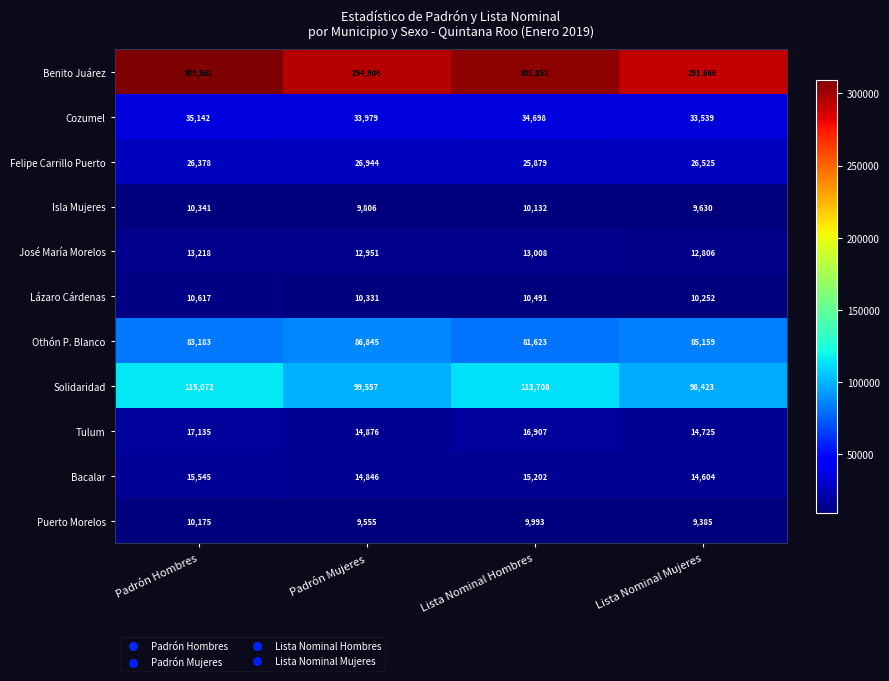

What is the minimum value shown in the chart?

9385